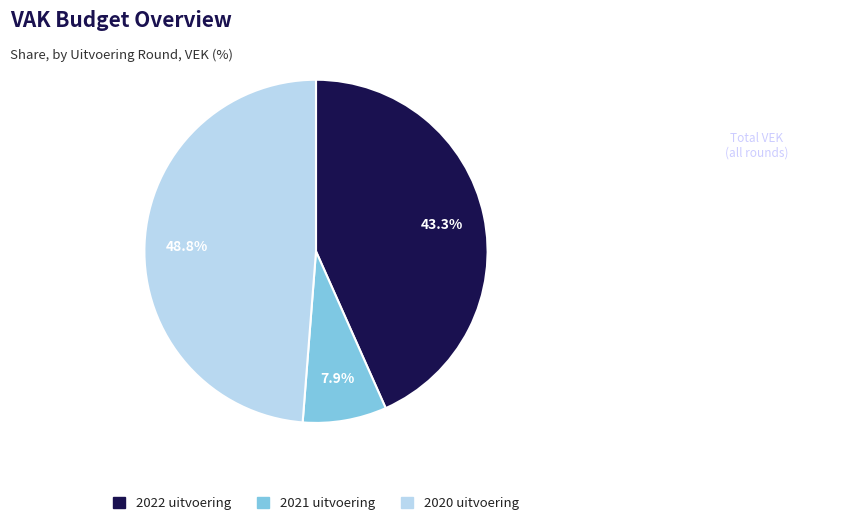

Is there a majority slice in this chart?

No